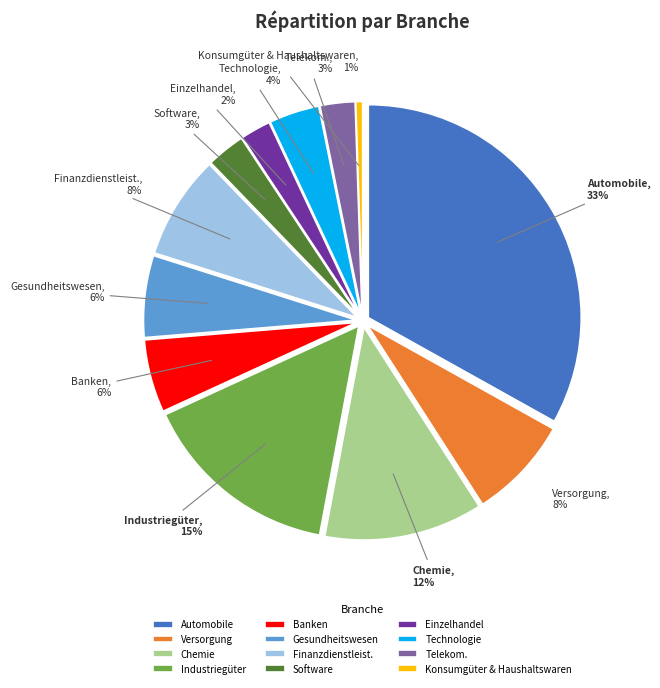

What is the largest slice in the pie chart?

Automobile